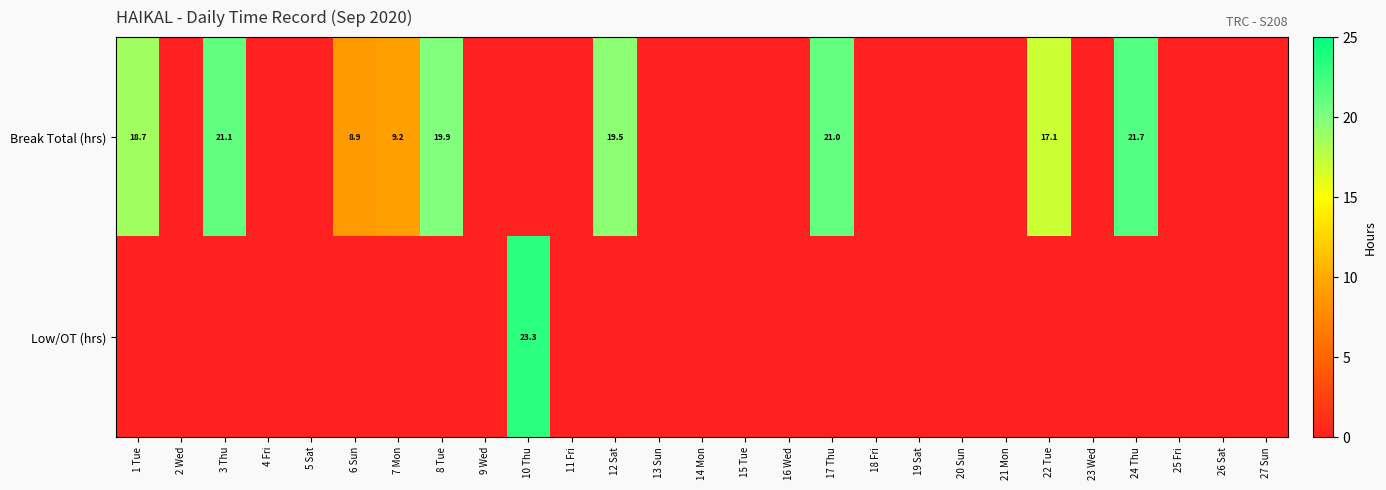

True or false: Break Total (hrs) has a value of 4.8 at 3 Thu.

False